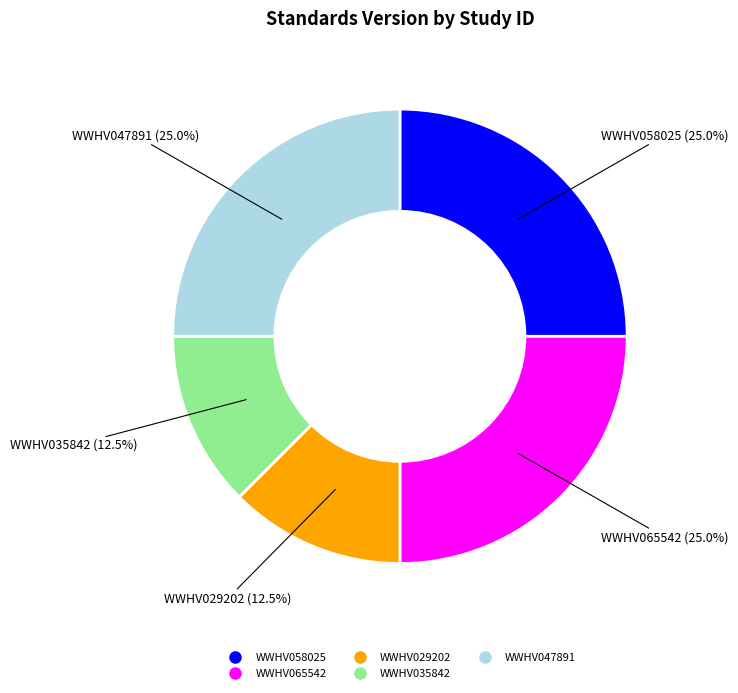

Is there a majority slice in this chart?

No